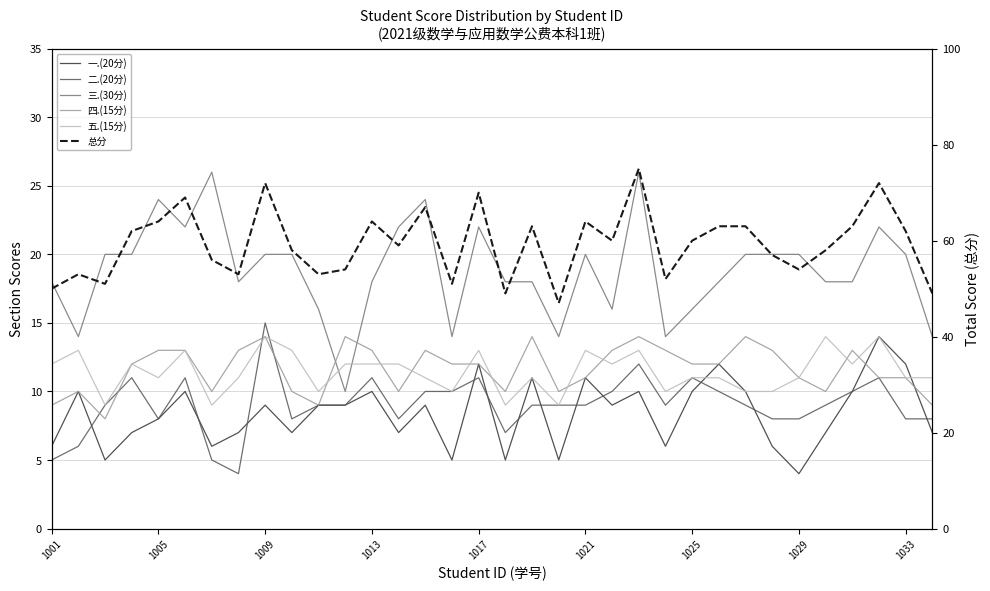

Which series ends up on top after the final intersection of 一.(20分) and 五.(15分)?

五.(15分)